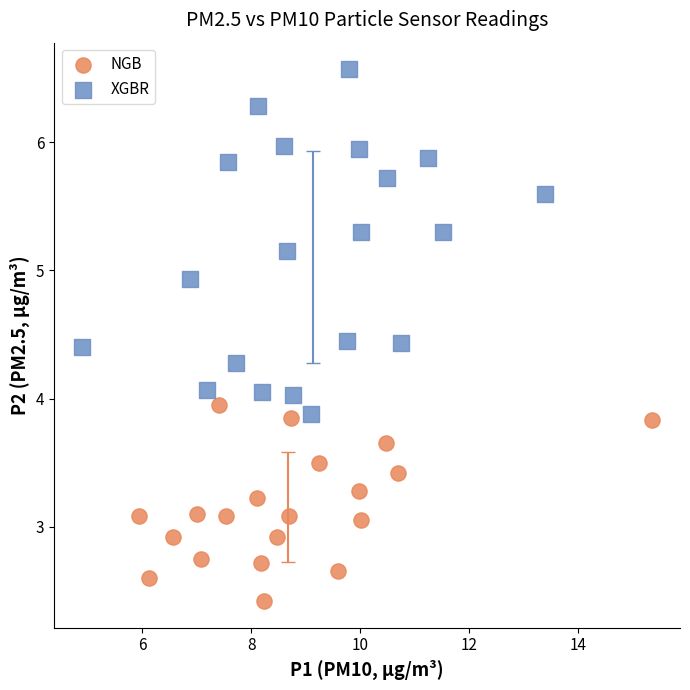

Which series reaches the maximum Y coordinate?

XGBR